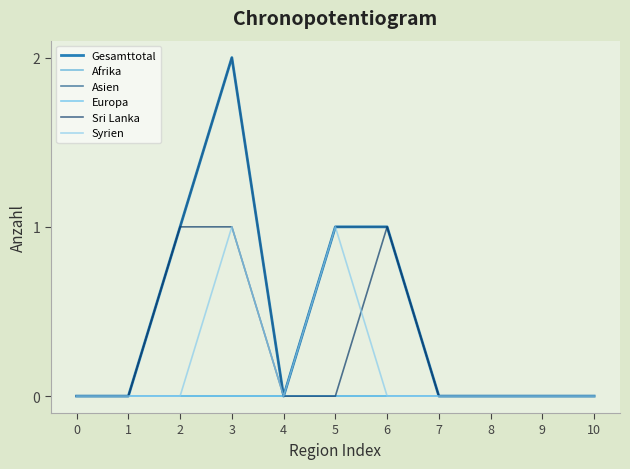

True or false: Gesamttotal and Europa cross at least once.

False